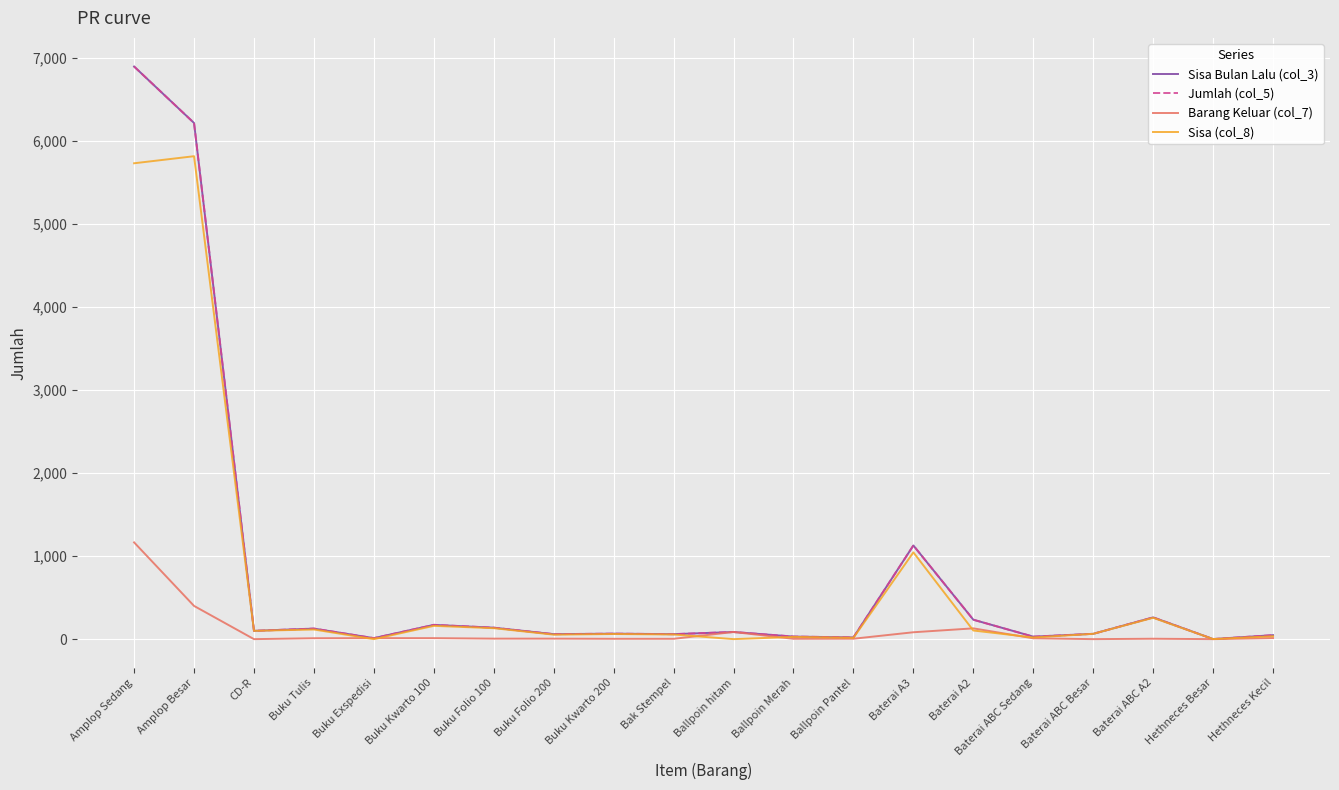

What is the value of the Sisa (col_8) point at the 14th from the left?

1045